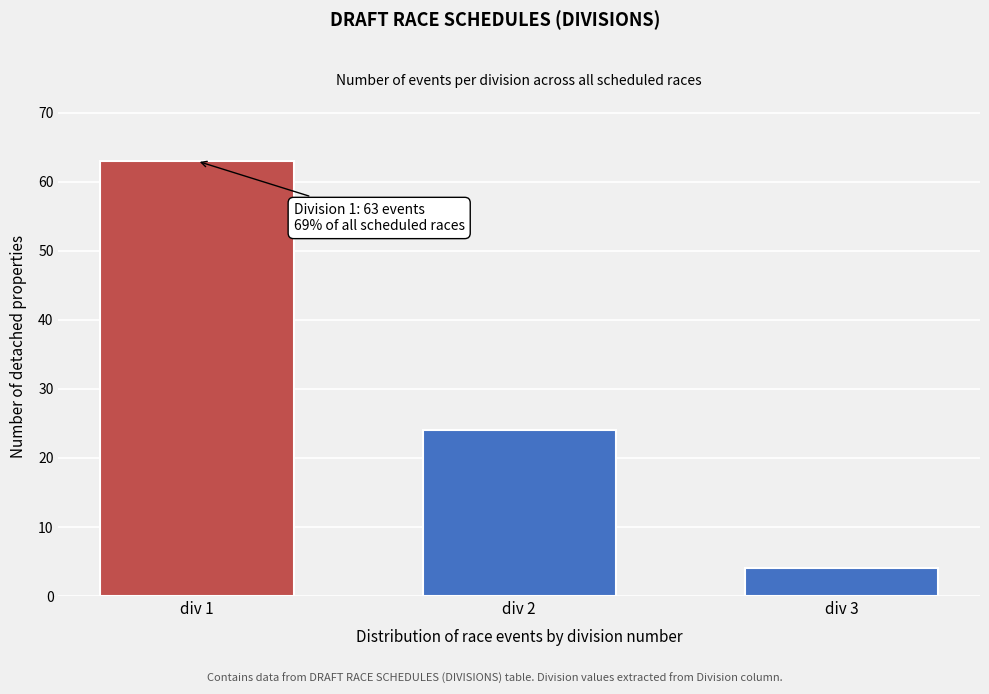

Reading left to right, what are all the values shown in this chart?

div 1=63	div 2=24	div 3=4